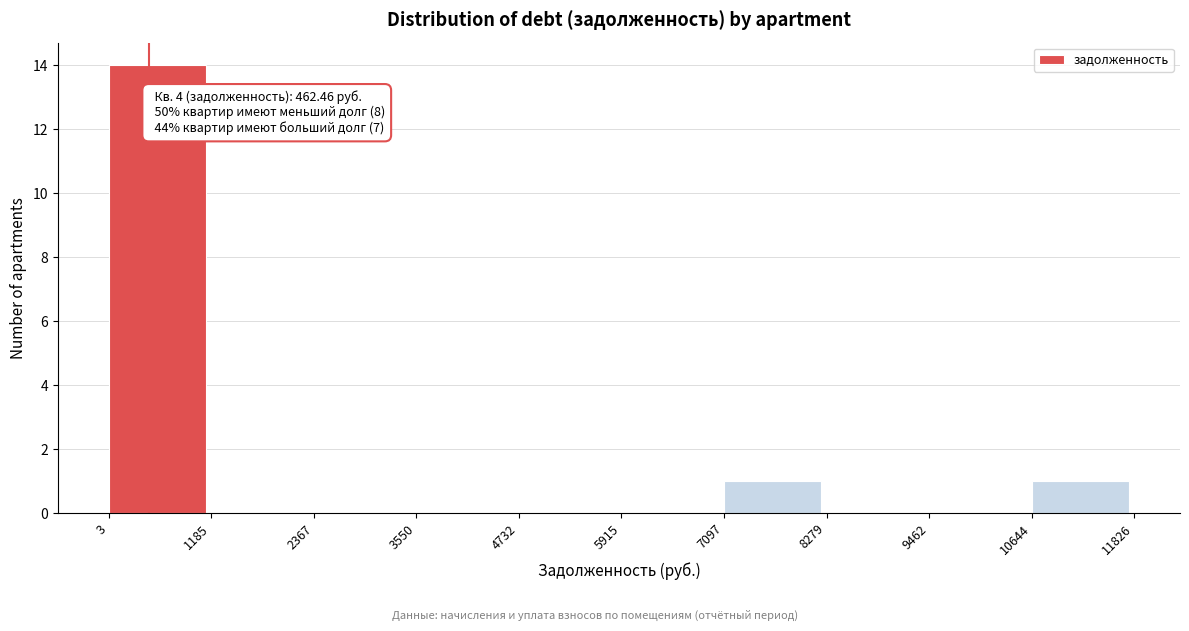

Over which range of the x-axis is the bar tallest?

3 to 1185